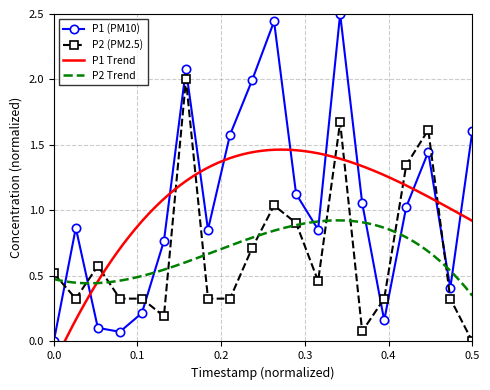

True or false: P1 (PM10) has more than 2 points higher than both neighbors.

True